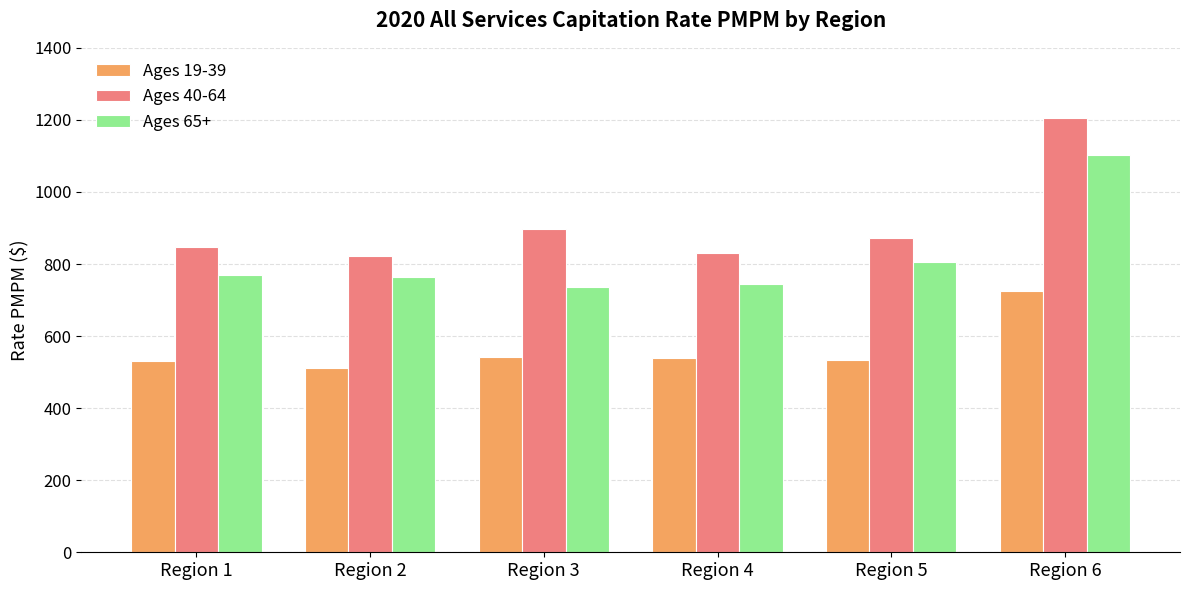

What is the smallest value displayed?

511.2